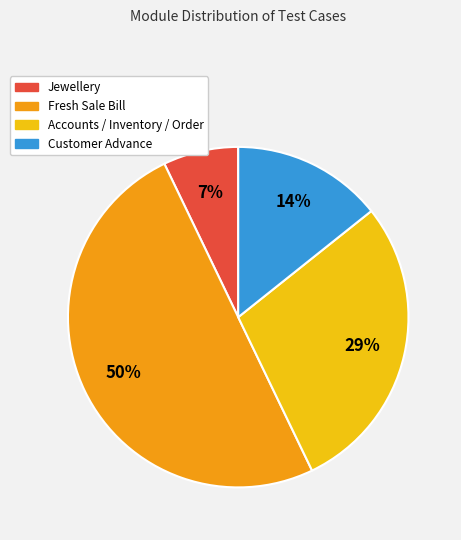

Which category has the smallest portion of the pie?

Jewellery